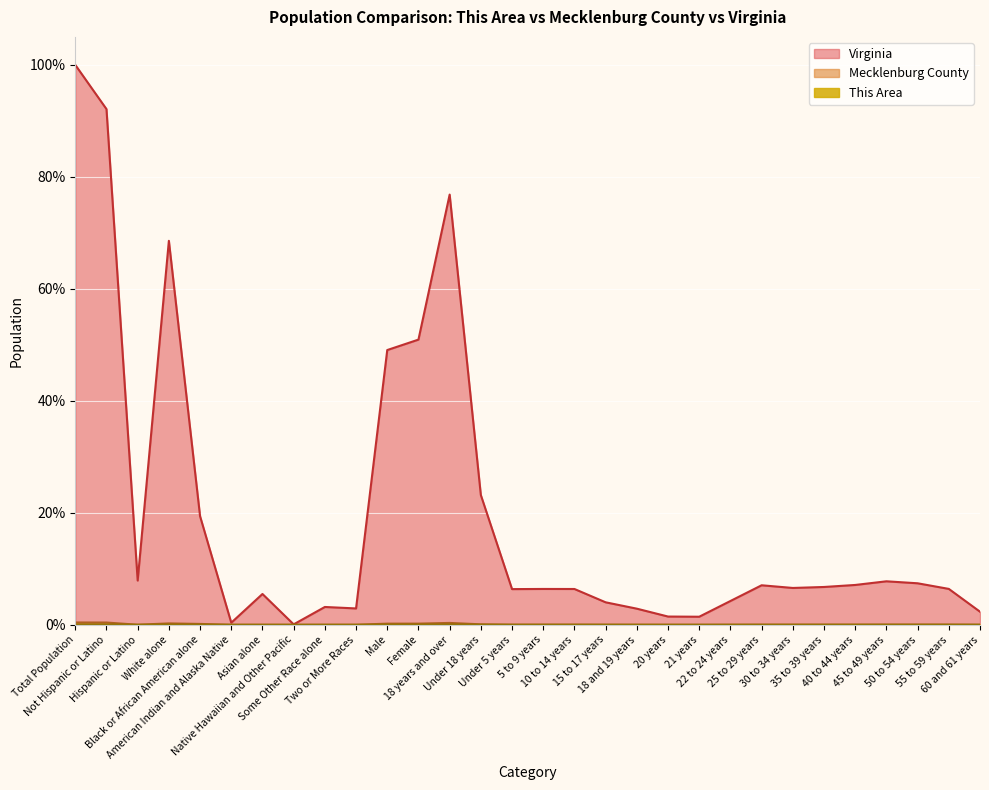

What is the average value of the Mecklenburg County series?

0.1